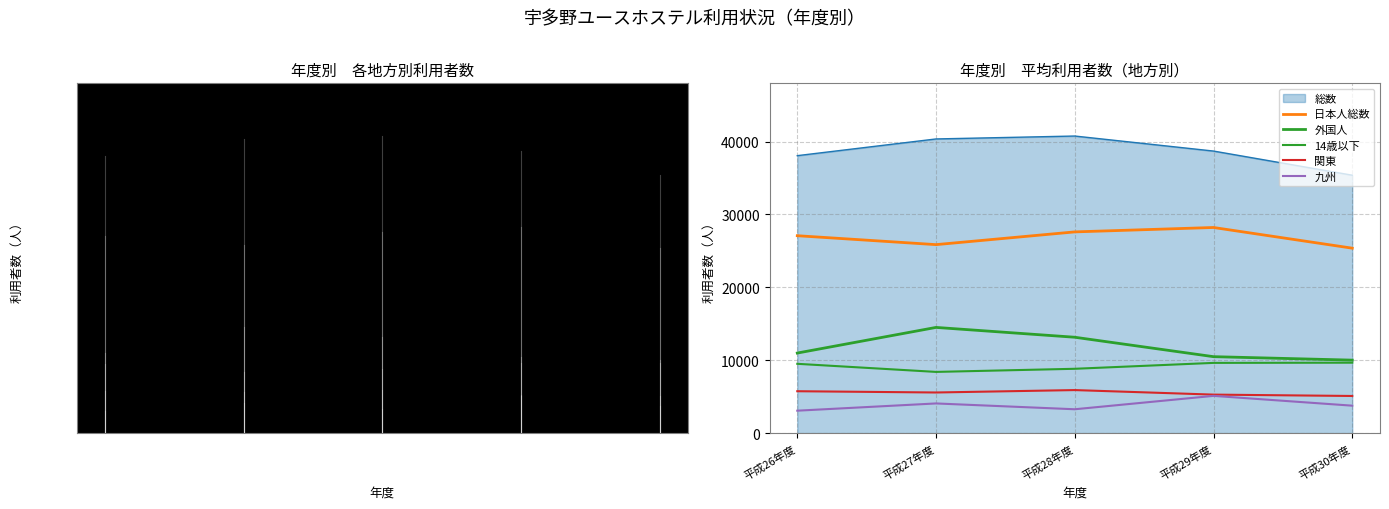

How many lines are shown in the chart?

6